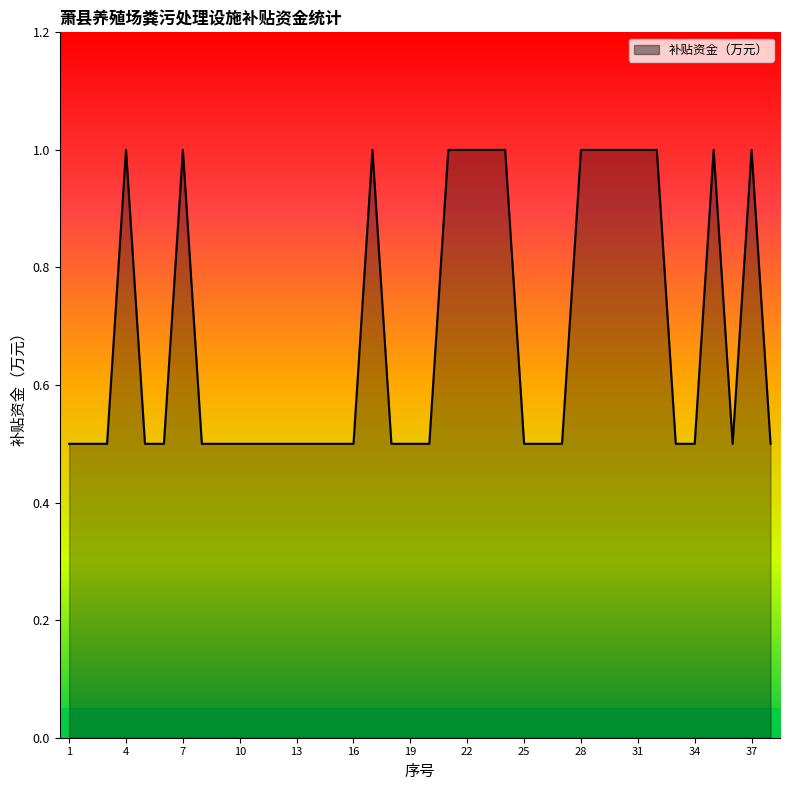

What is the minimum value shown in the chart?

0.5